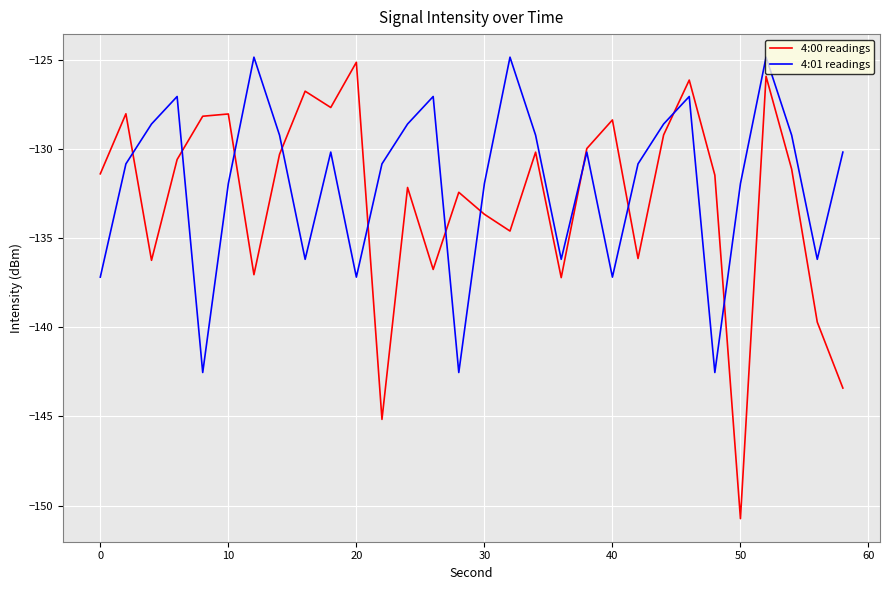

Count the number of data series in this chart.

2